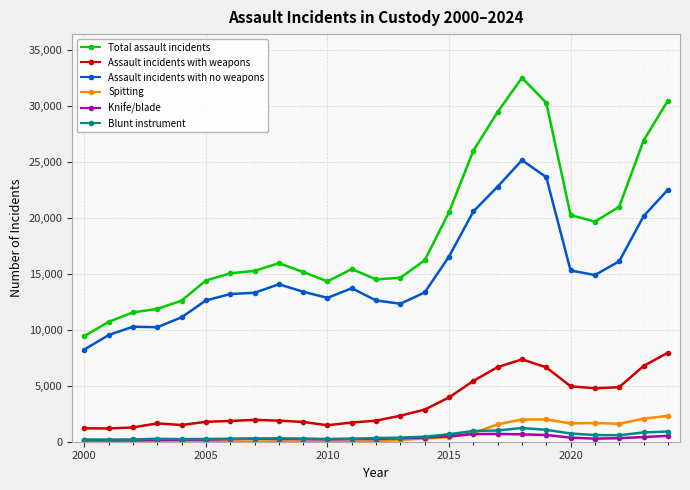

What is the lowest value of the Assault incidents with weapons series?

1185